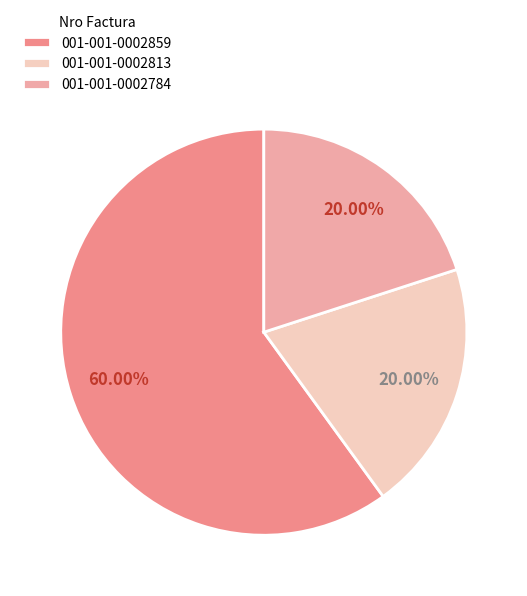

What percentage is NOT represented by 001-001-0002813?

80.0%